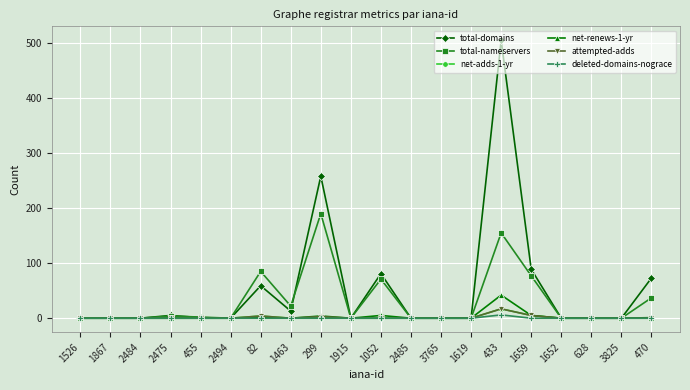

True or false: total-domains and total-nameservers cross at least once.

True